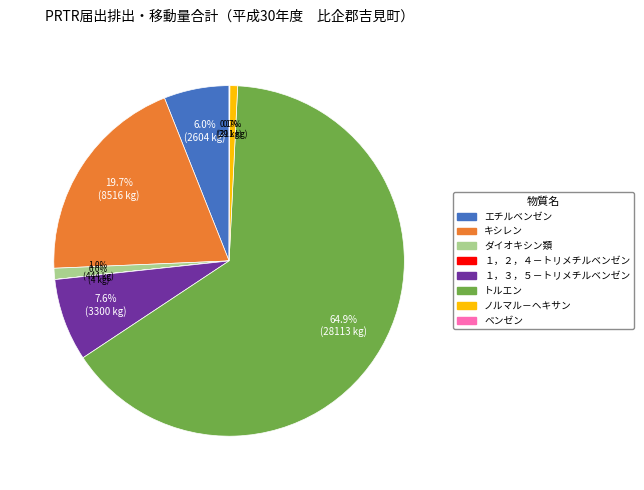

Approximately how many times larger is the value at ダイオキシン類 compared to ノルマル－ヘキサン?

1.4